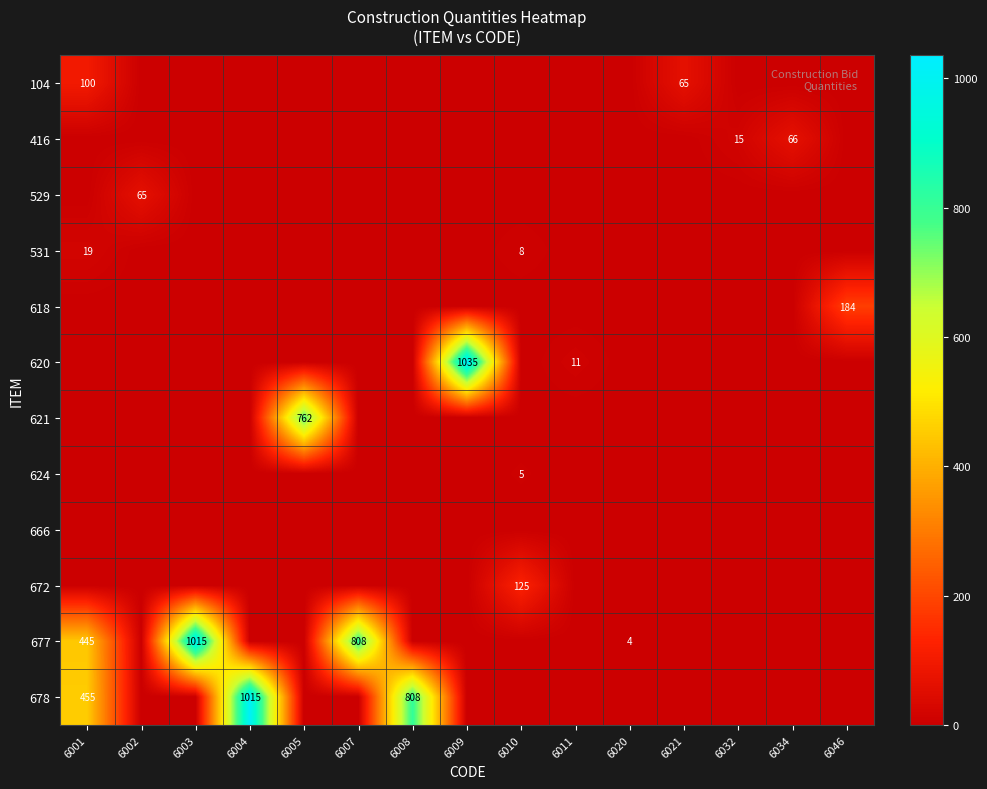

What is the average value of the 529 series?

4